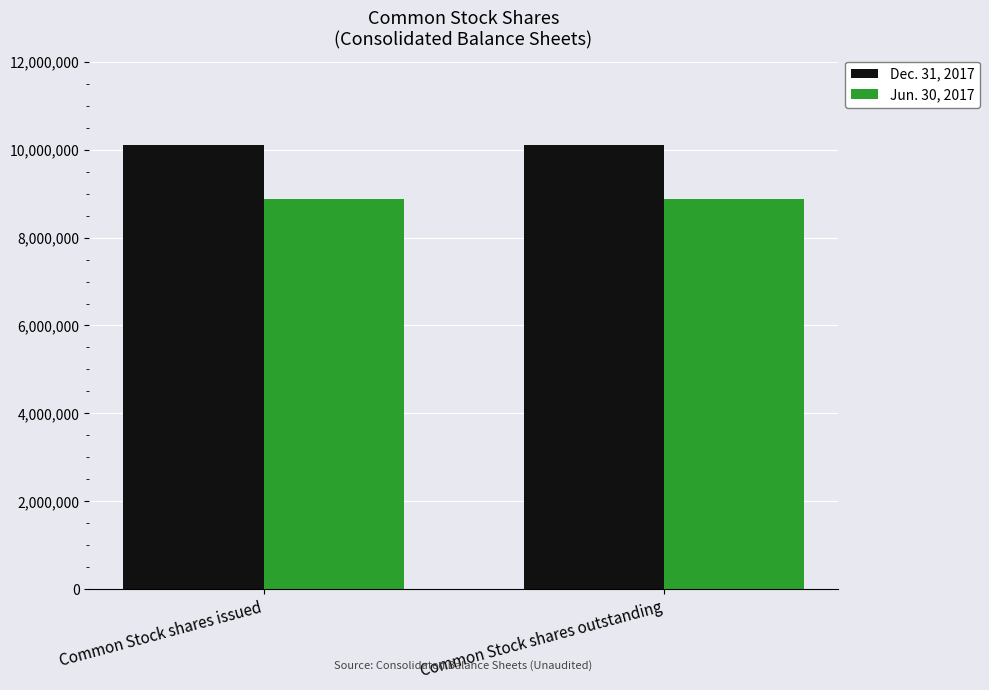

The Dec. 31, 2017 series shows 2620407 at Common Stock shares issued. True or false?

False